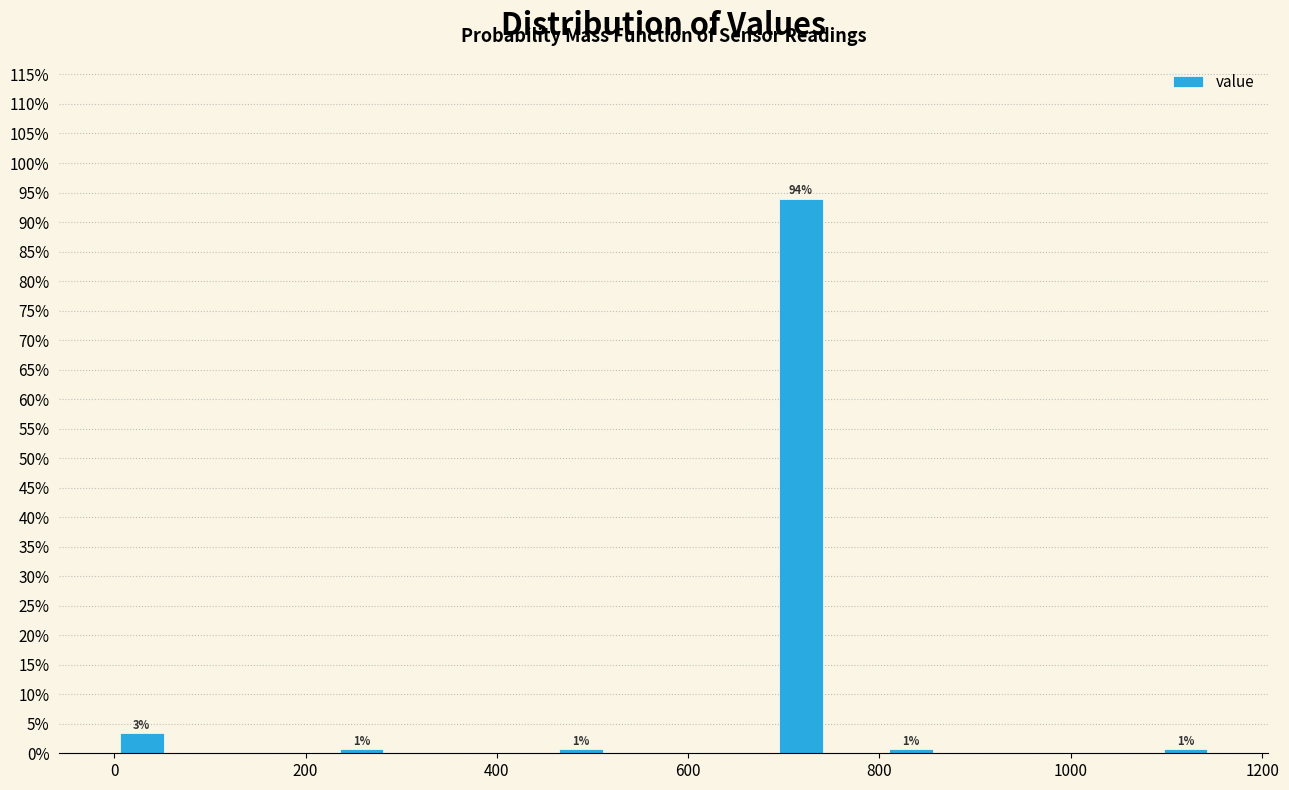

Read against the x-axis, roughly where is the centre of the tallest bar?

720